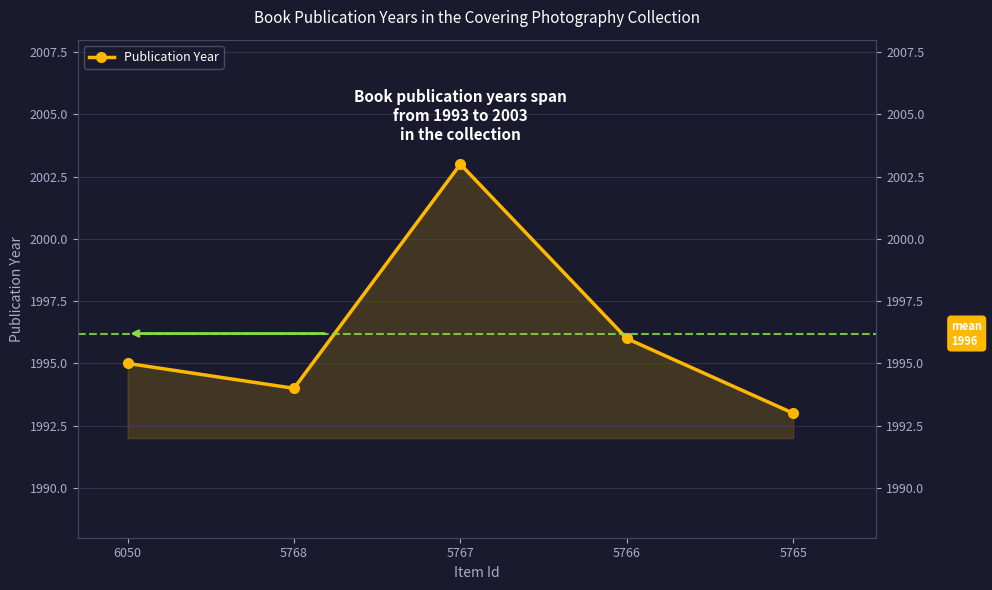

What is the value of the 1st point from the left?

1995